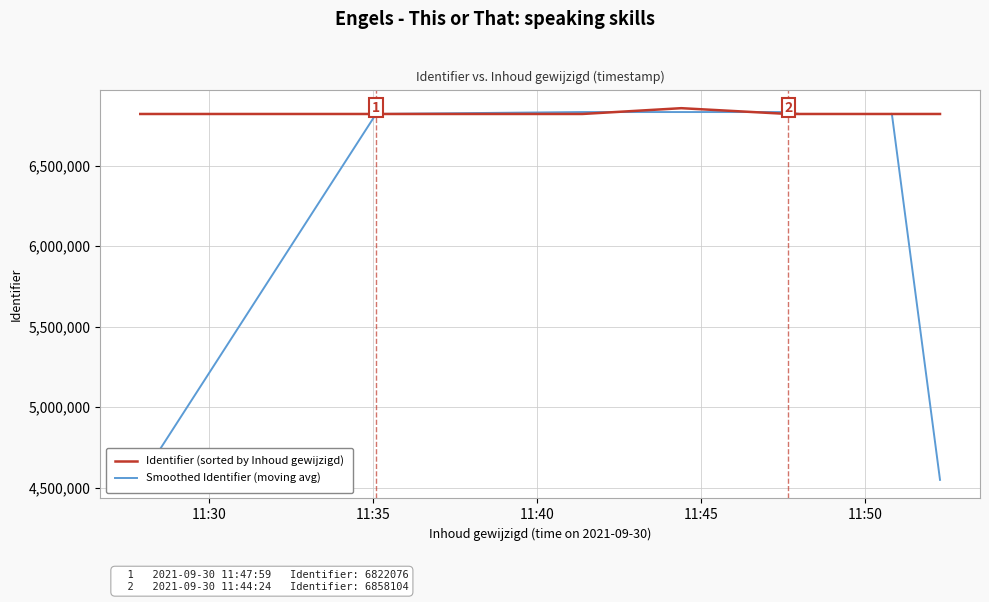

After their last crossing, which series has the higher values: Identifier (sorted by Inhoud gewijzigd) or Smoothed Identifier (moving avg)?

Identifier (sorted by Inhoud gewijzigd)